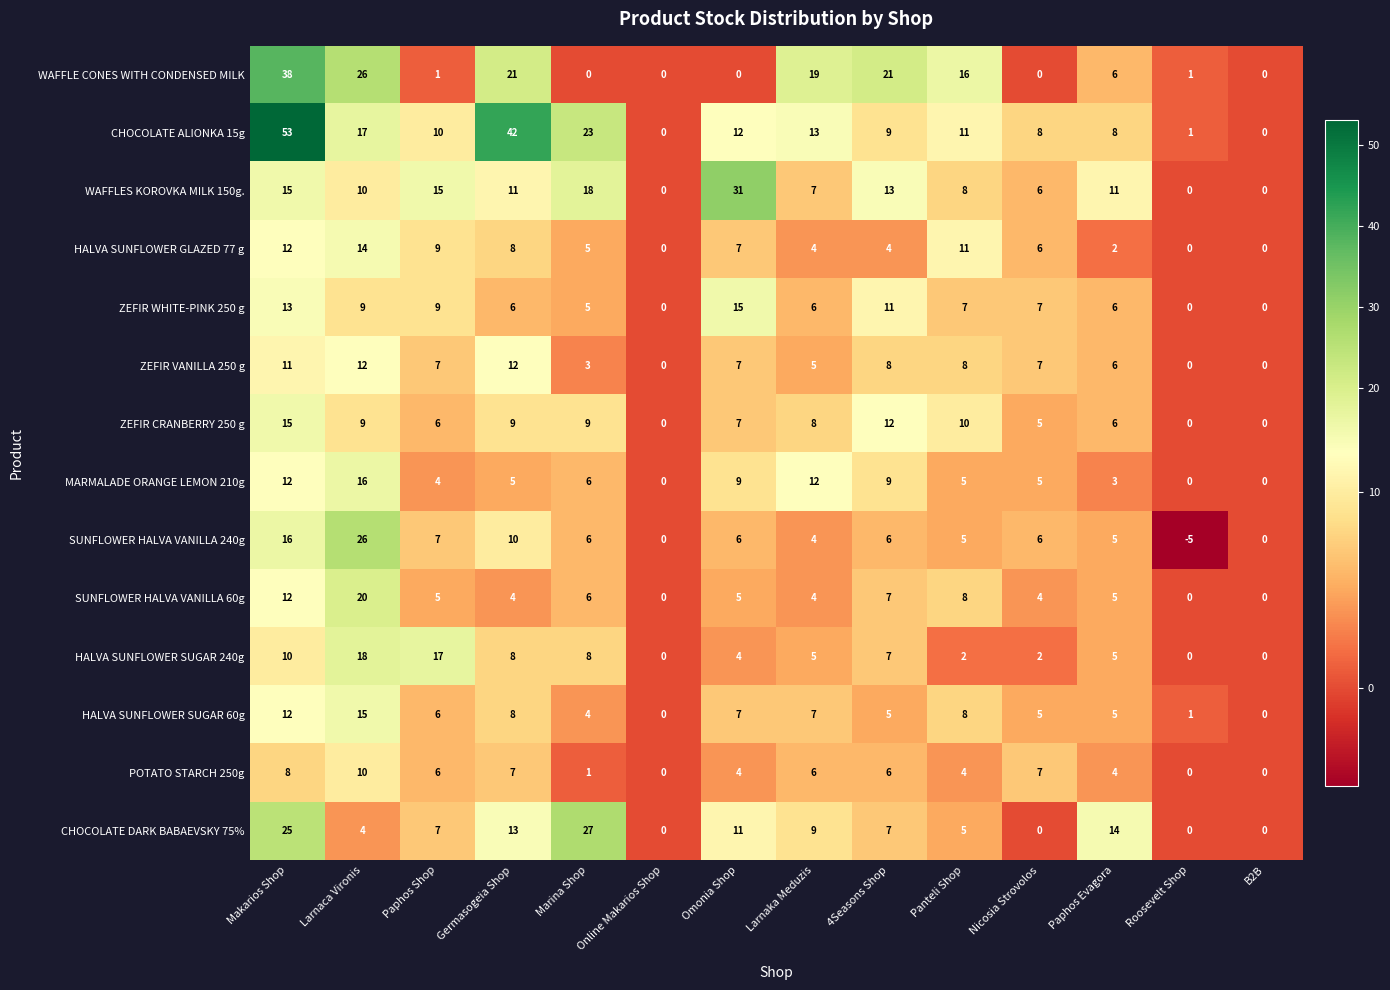

What is the maximum value shown in the chart?

53